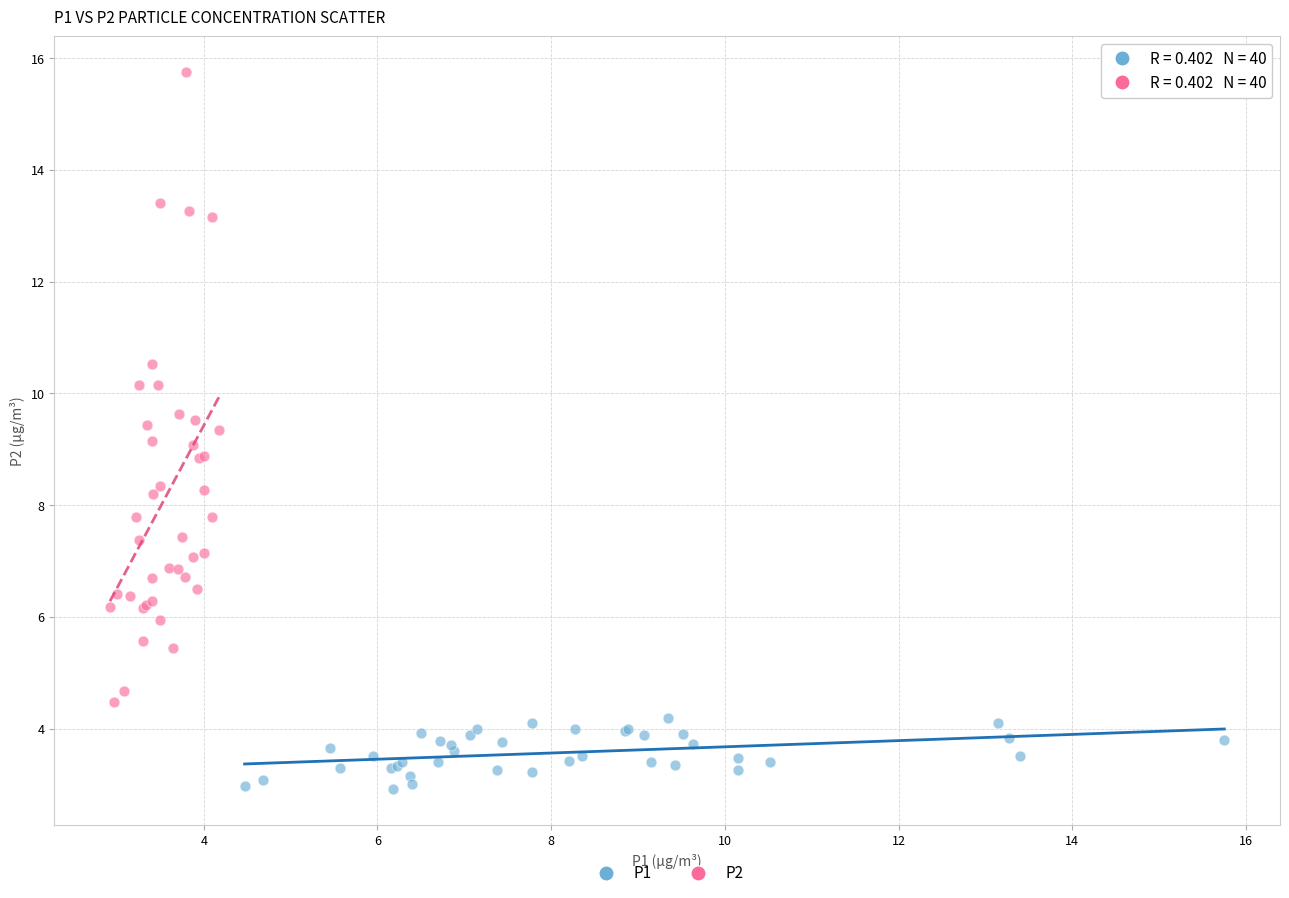

Which series contains the lowest Y value?

P1